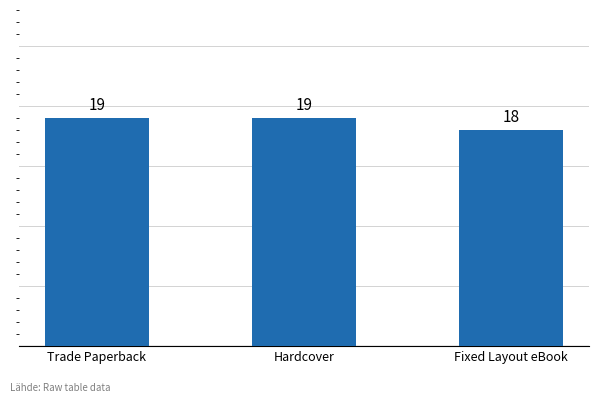

The value at Fixed Layout eBook is 18. True or false?

True